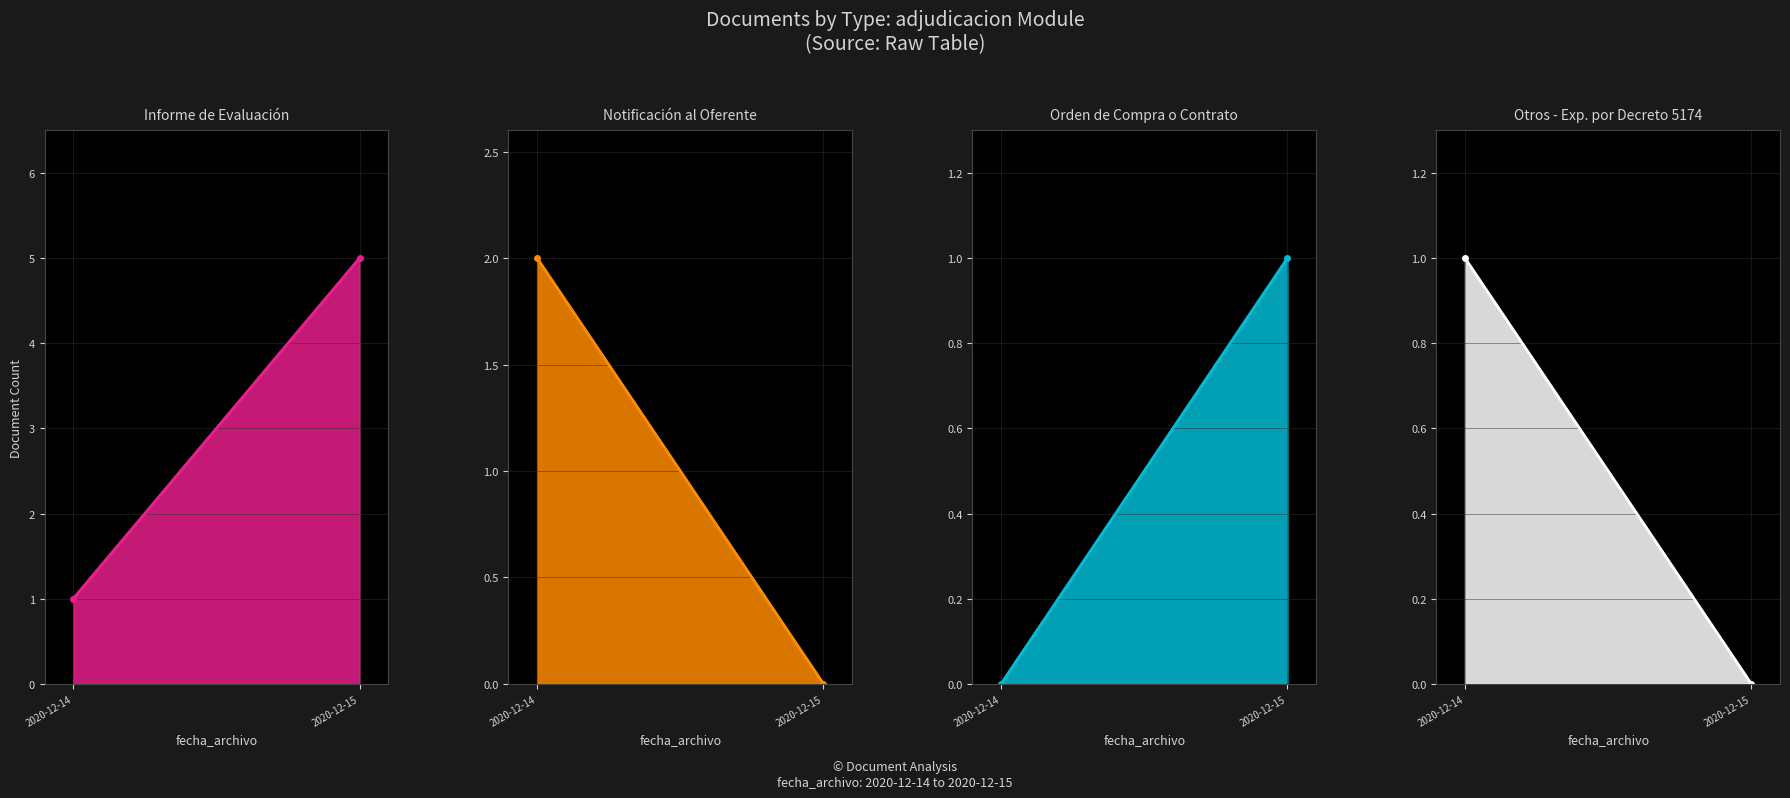

Rank the series by their maximum value, from lowest to highest.

Orden de Compra o Contrato, Otros - Exp. por Decreto 5174, Notificación al Oferente, Informe de Evaluación